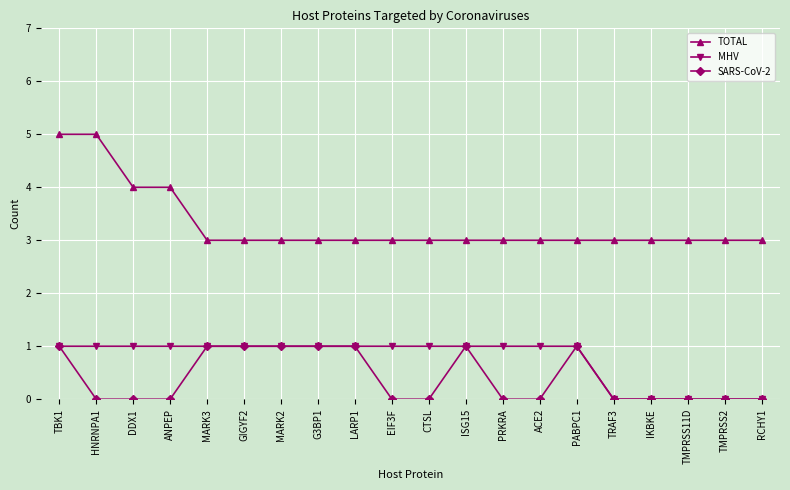

How many lines are shown in the chart?

3